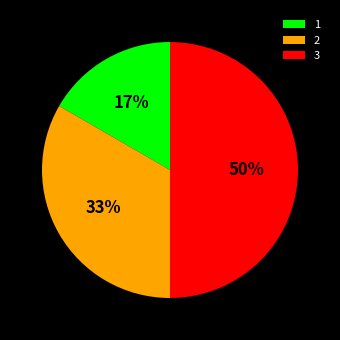

Count the number of slices in the pie.

3